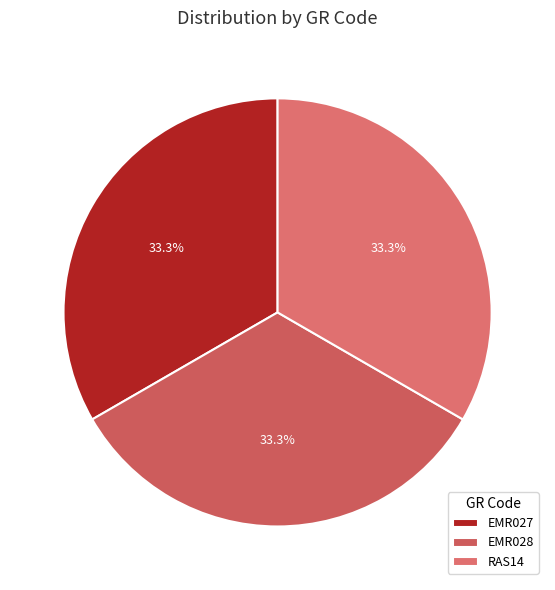

What percentage is the EMR027 slice, to the nearest percent?

33%